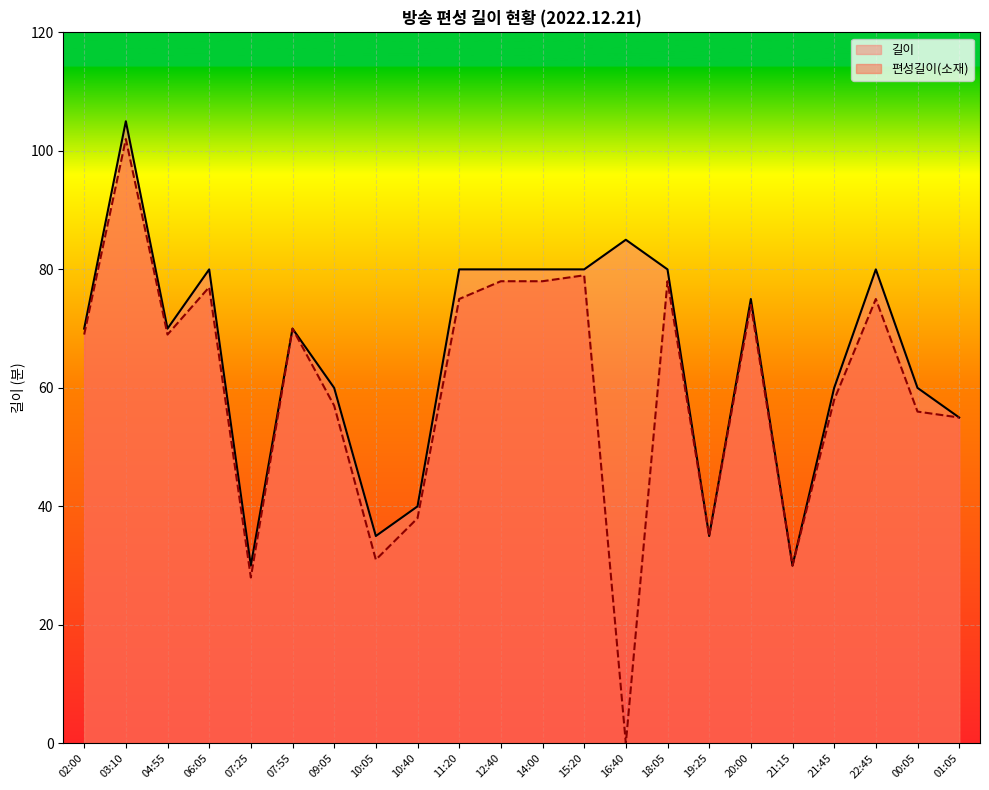

What is the highest value of the 편성길이(소재) series?

102